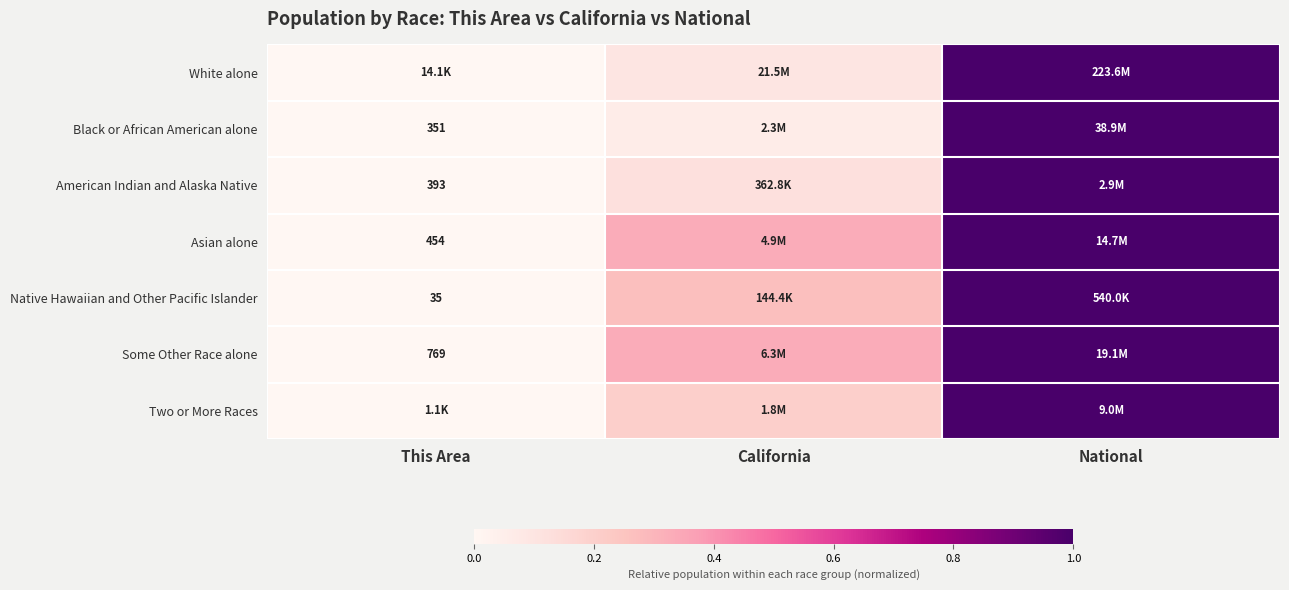

How many categories are shown in the chart?

3